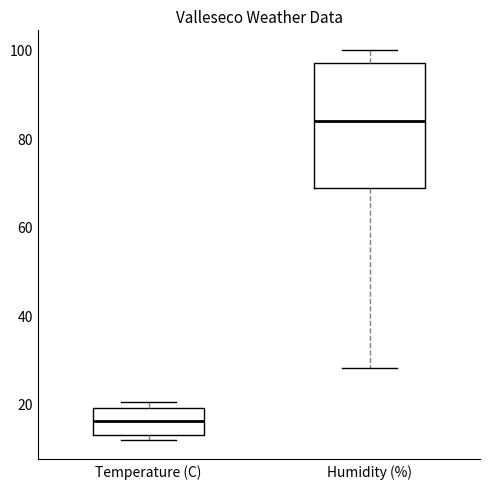

Reading left to right, read every box against the y-axis: the position of its median line, the range the box covers, and the ends of its whiskers. The values are not printed on the chart, so give them approximately, as read against the axis.

Temperature (C): median 16, box 12 to 20, whiskers 12 (just below the box's lower edge) to 20 (just above the box's upper edge)
Humidity (%): median 84, box 68 to 98, whiskers 28 to 100